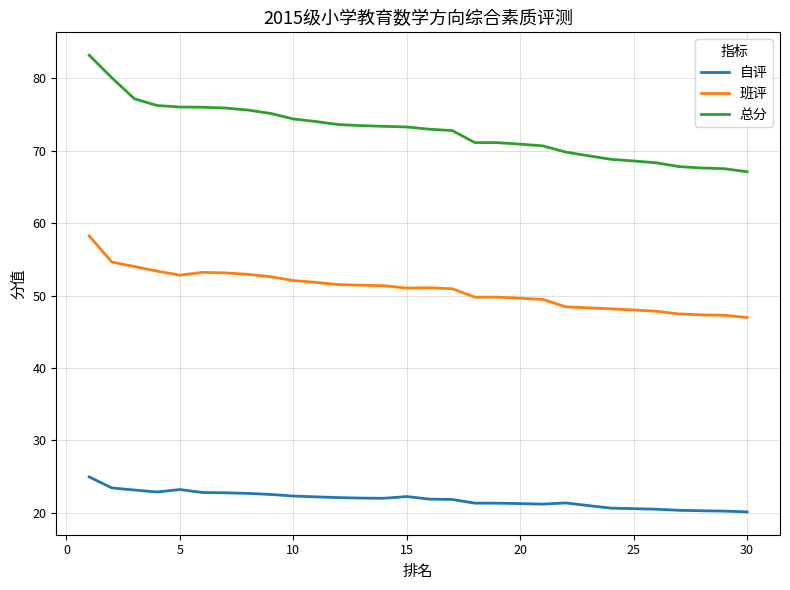

Rank the series by their average value, from highest to lowest.

总分, 班评, 自评